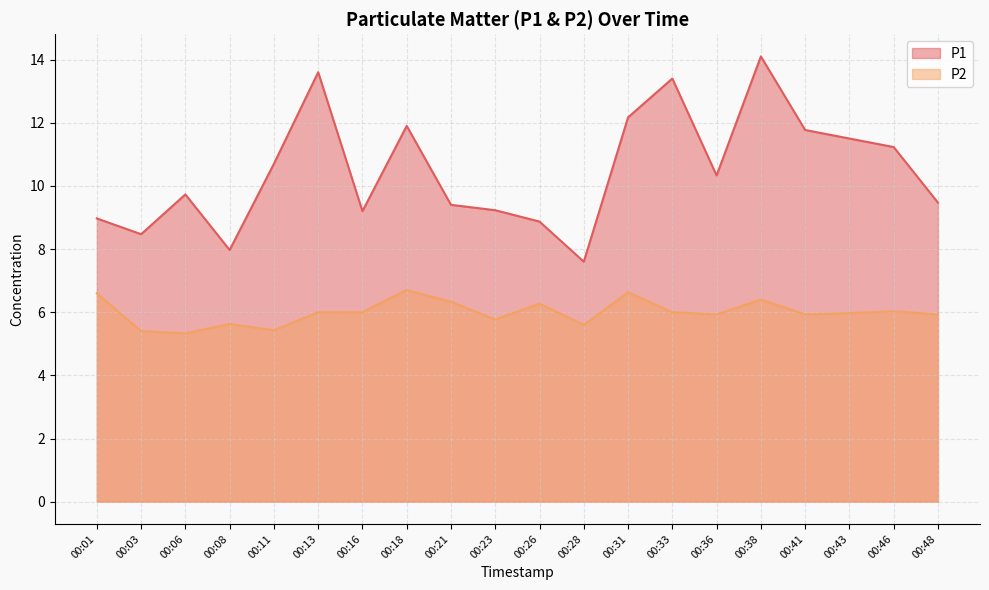

Does the chart have visible grid lines?

Yes